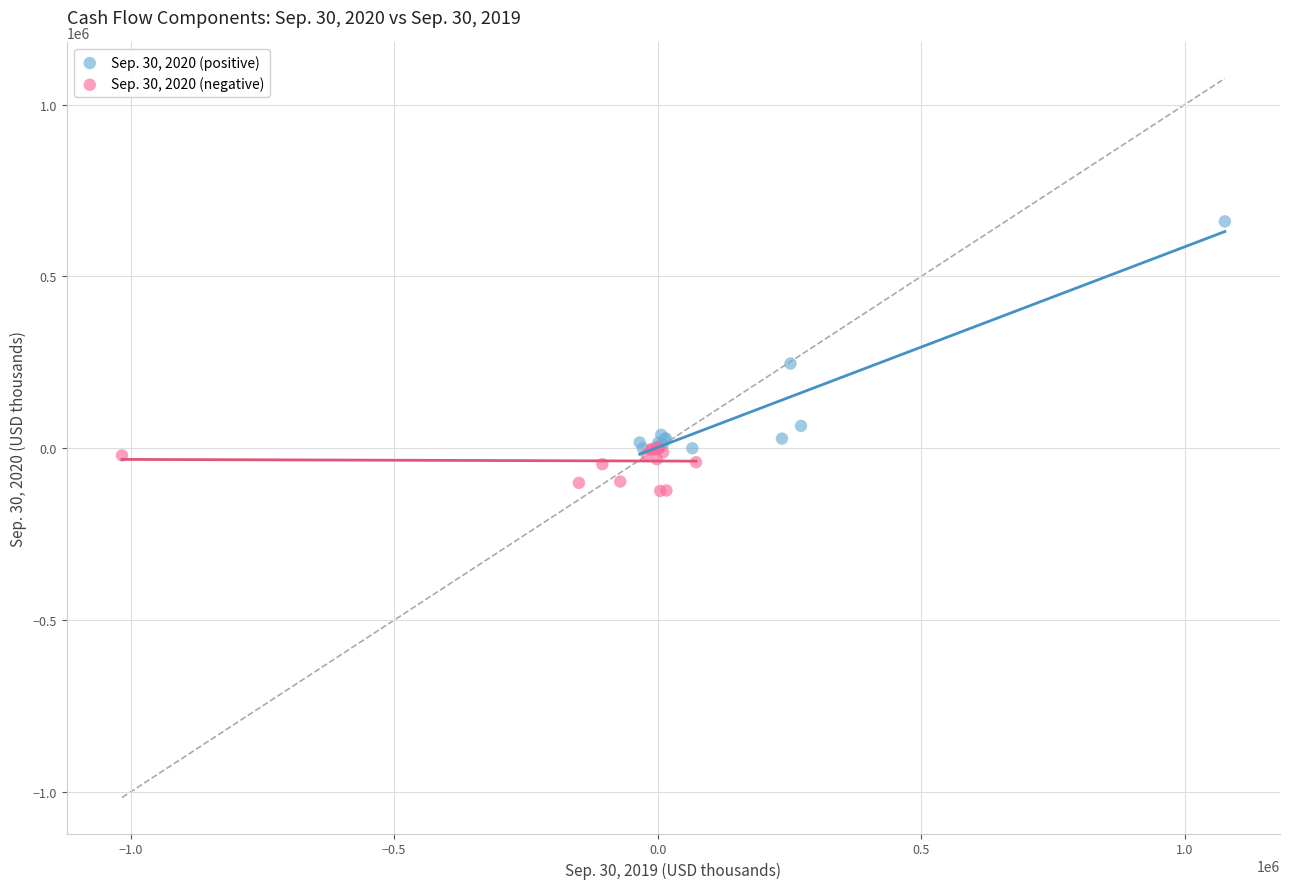

Which series has the widest spread of Y values?

Sep. 30, 2020 (positive)